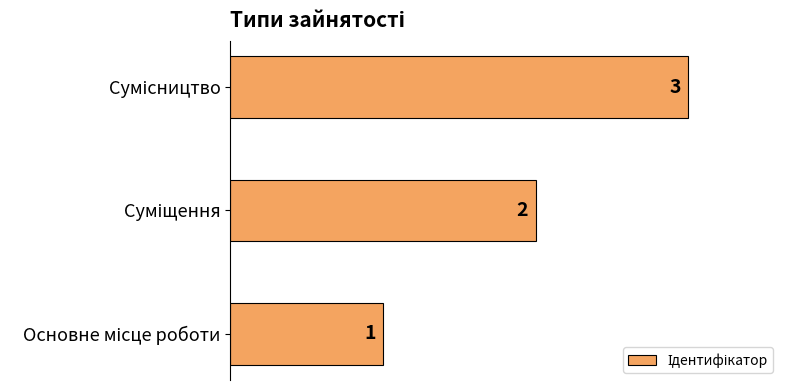

How many data points does each series have?

3